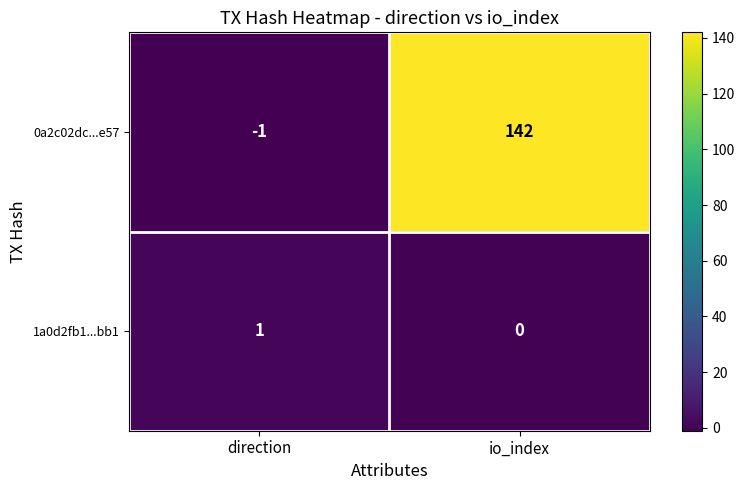

At which category is the sum across all series the highest?

io_index